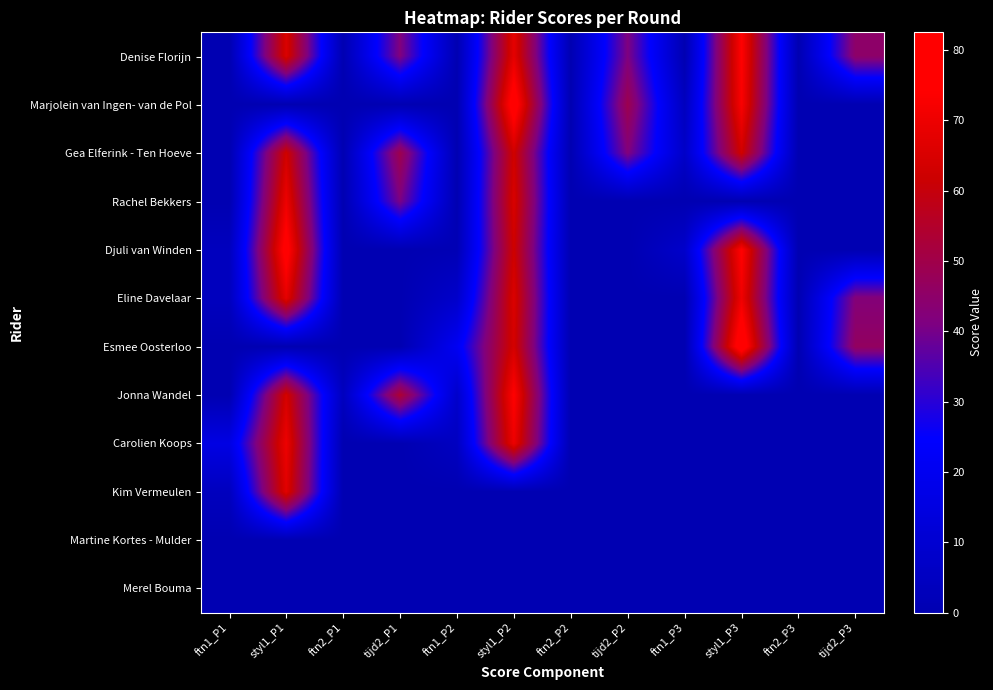

What is the total value across all series at styl1_P3?

438.5